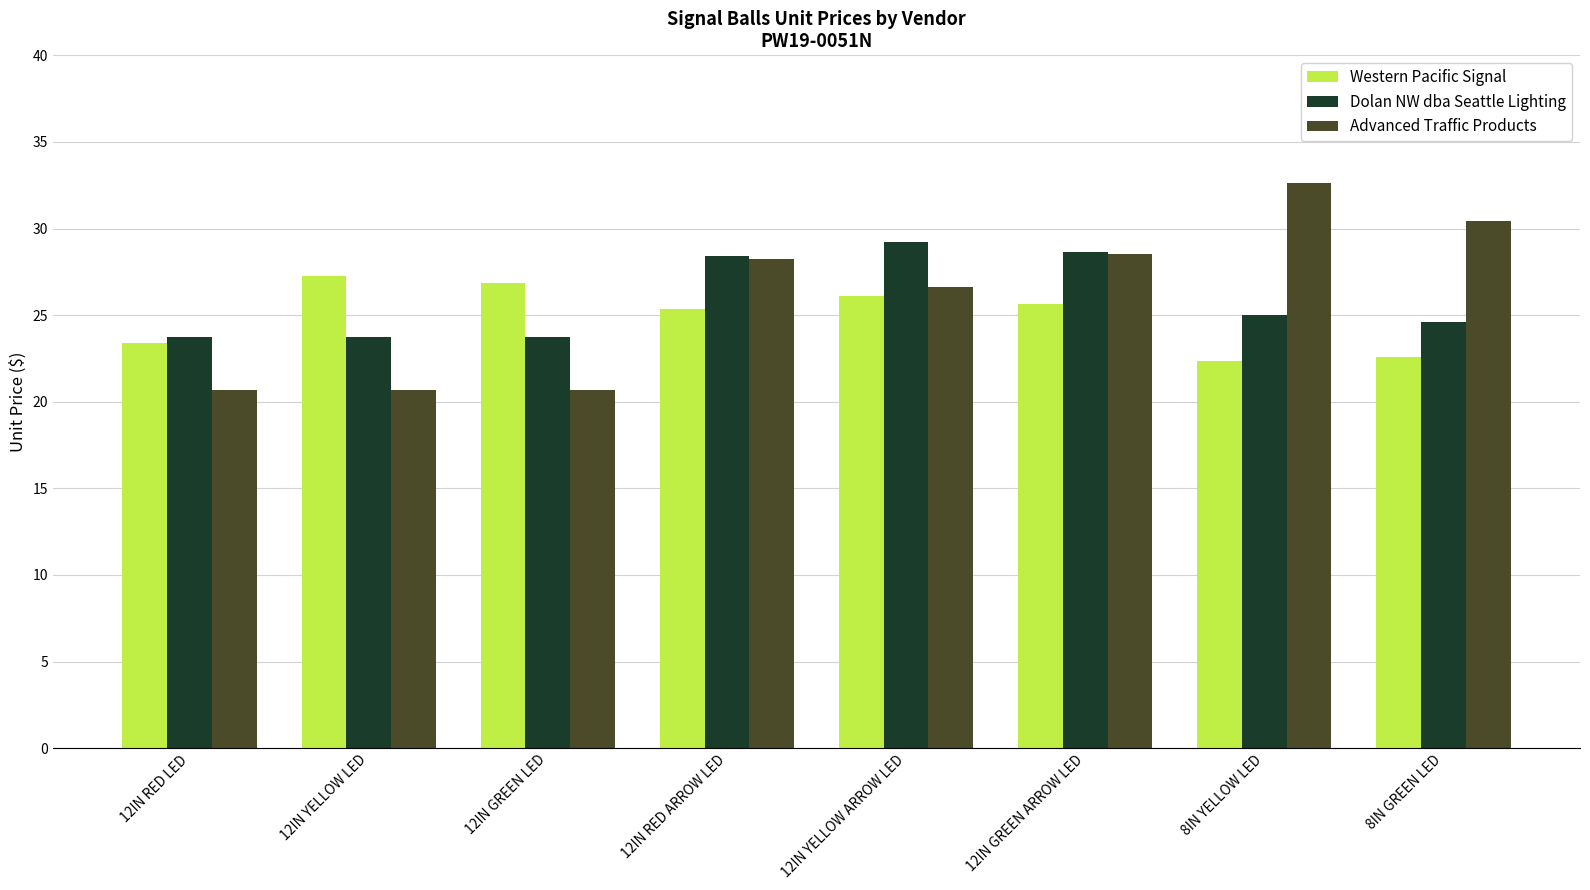

How many series are shown in this chart?

3